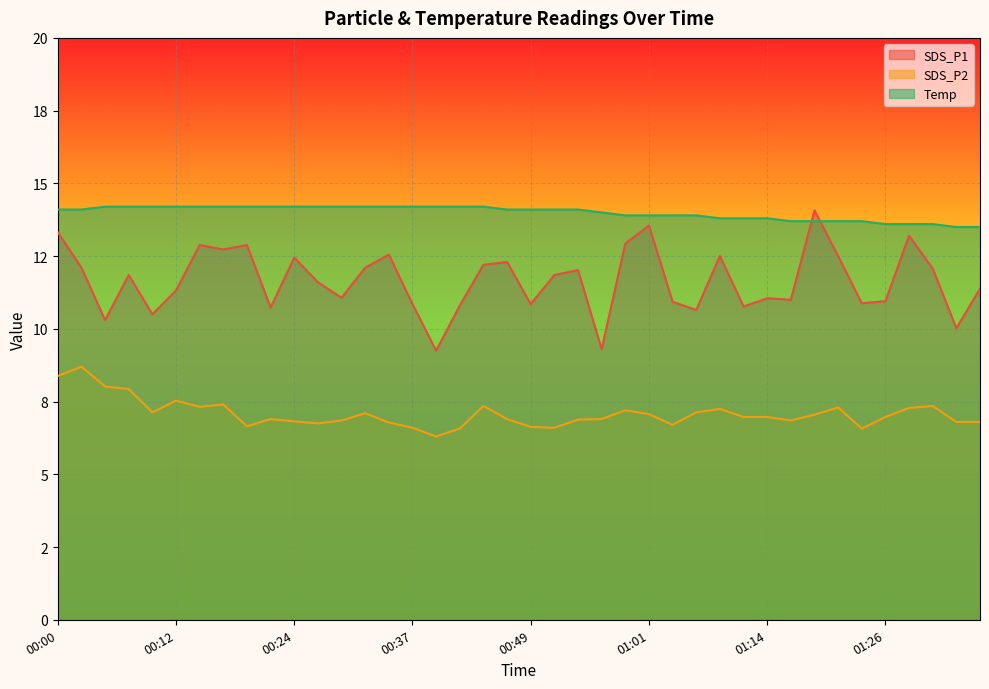

True or false: SDS_P2 and Temp cross at least once.

False